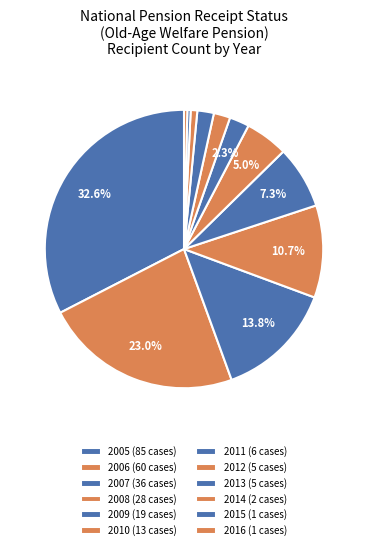

Count the number of slices in the pie.

12